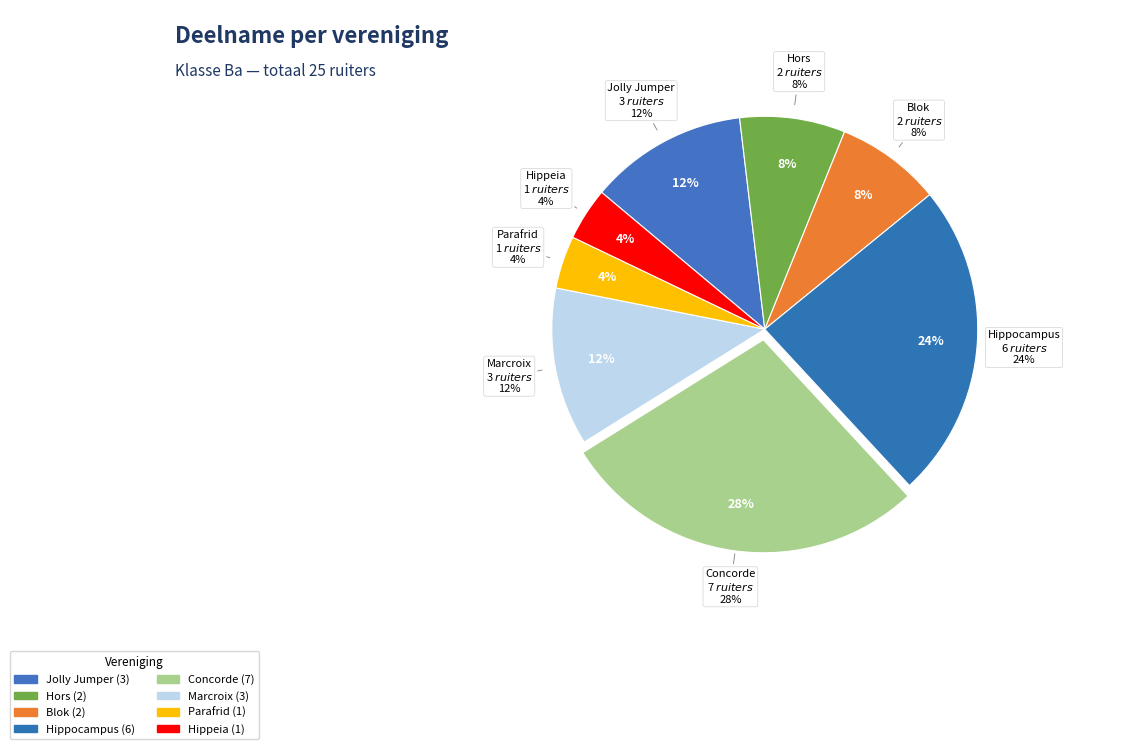

Is it true that Hors is 8% of the pie?

True